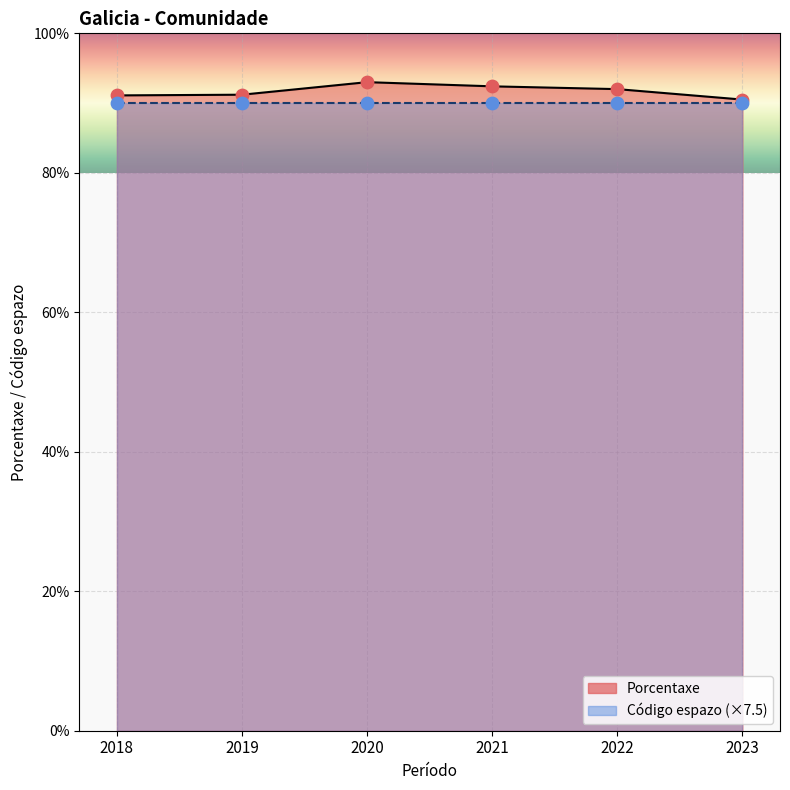

Which series has the largest Y range (max minus min)?

Porcentaxe